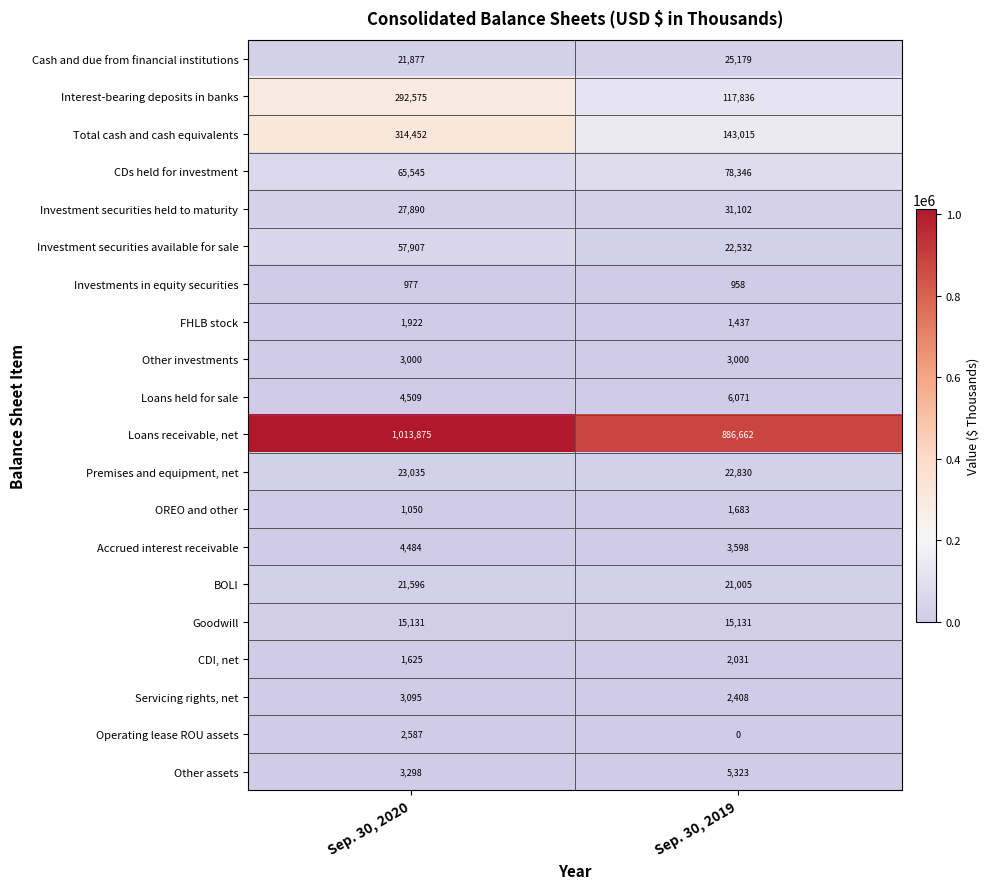

What is the total value across all series at Sep. 30, 2020?

1880430